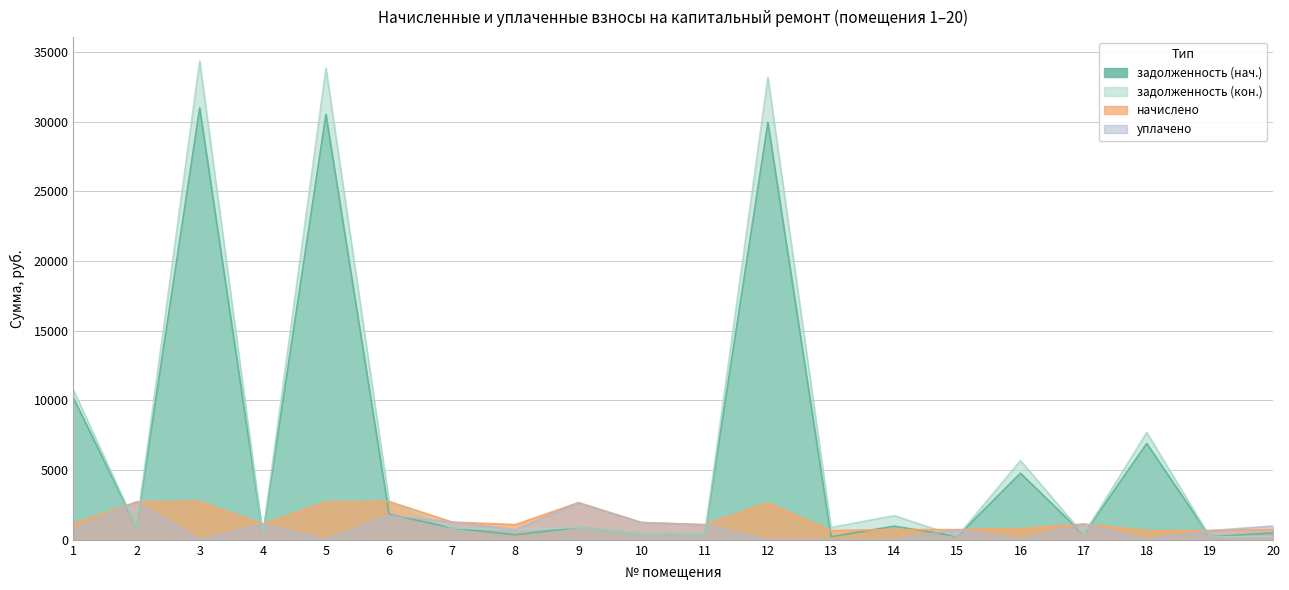

Between 5 and 17, which series saw the biggest shift?

задолженность (кон.)